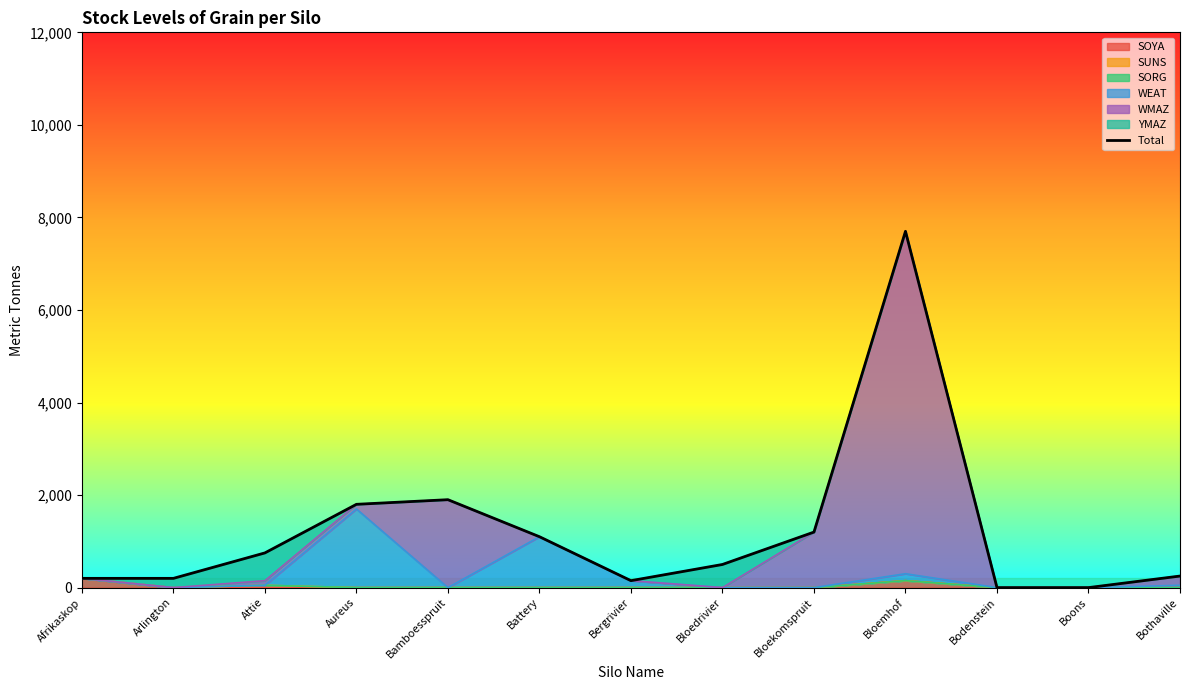

How many interior local valleys (lower than both neighbors) does the data have?

1